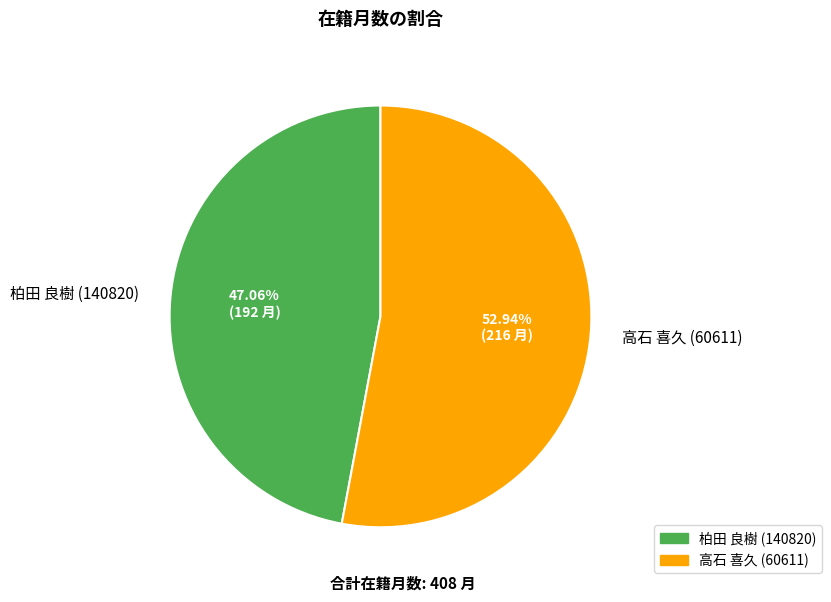

How many slices are in this pie chart?

2